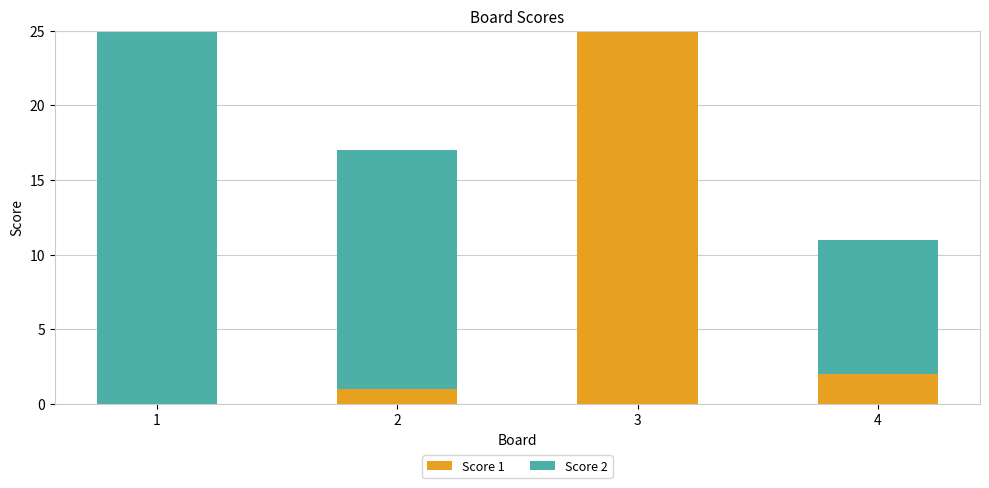

True or false: Score 1 has a value of 1 at 4.

False